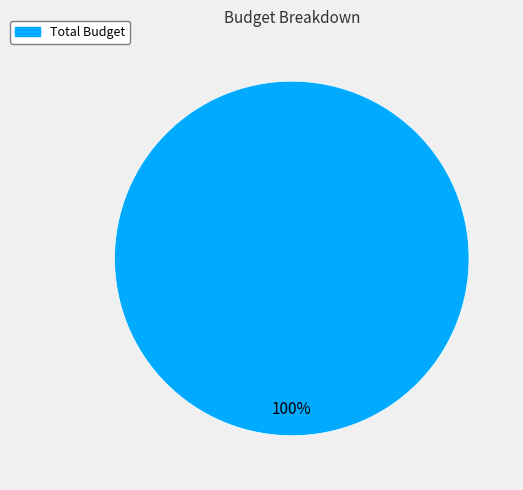

Is there any slice that represents more than half of the pie?

Yes